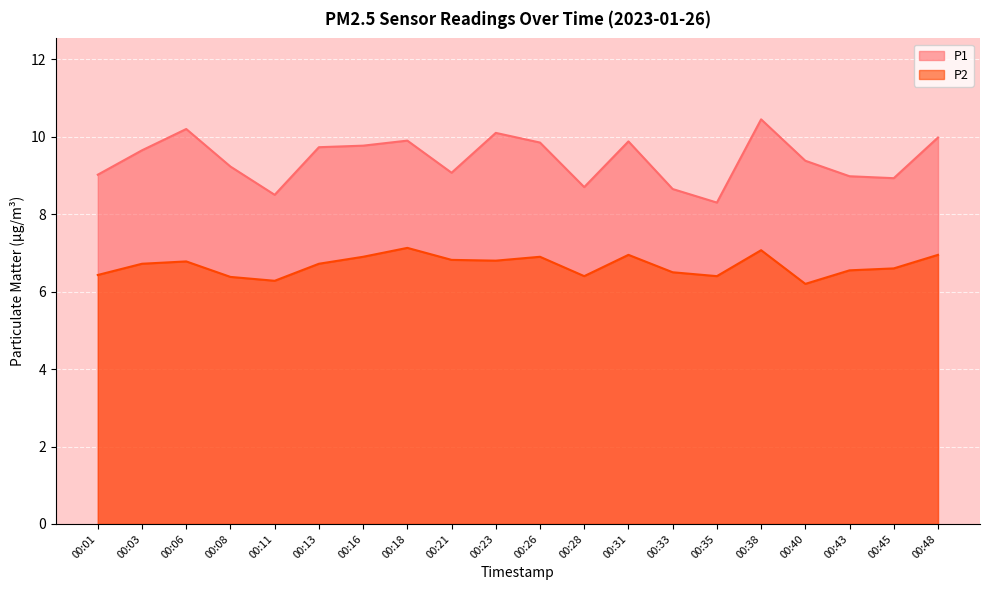

Does the chart display data point markers on the line(s)?

No